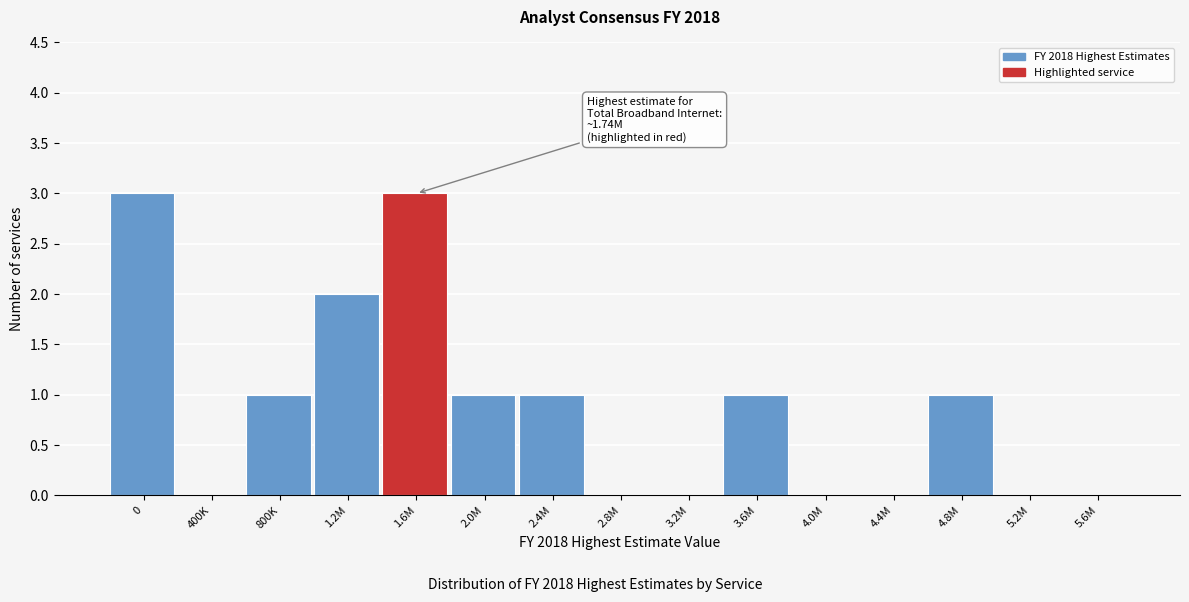

Reading left to right, list all the values displayed in this chart.

0=3	400K=0	800K=1	1.2M=2	1.6M=3	2.0M=1	2.4M=1	2.8M=0	3.2M=0	3.6M=1	4.0M=0	4.4M=0	4.8M=1	5.2M=0	5.6M=0